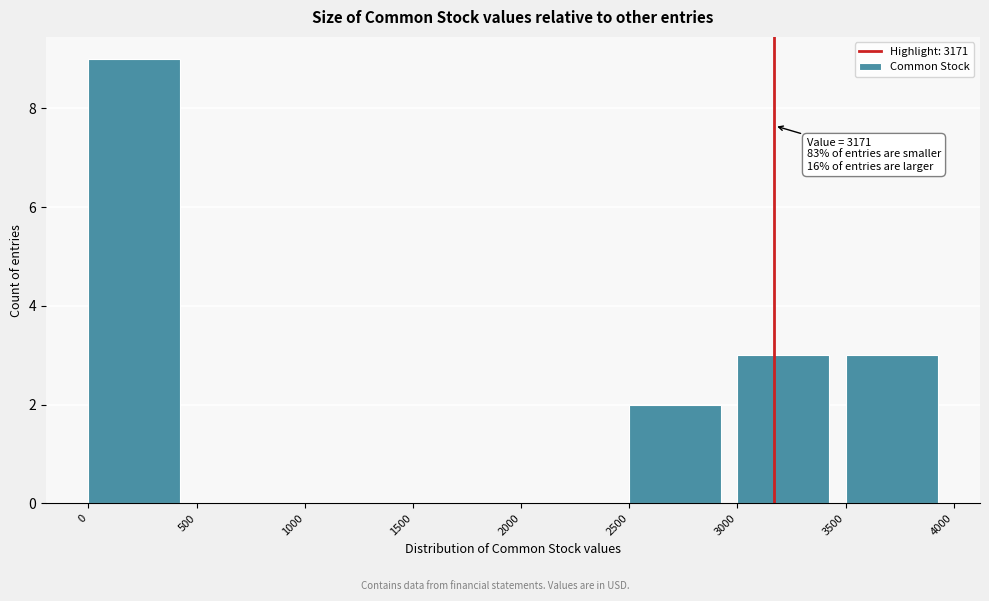

Over which range of the x-axis is the bar tallest?

0 to 500